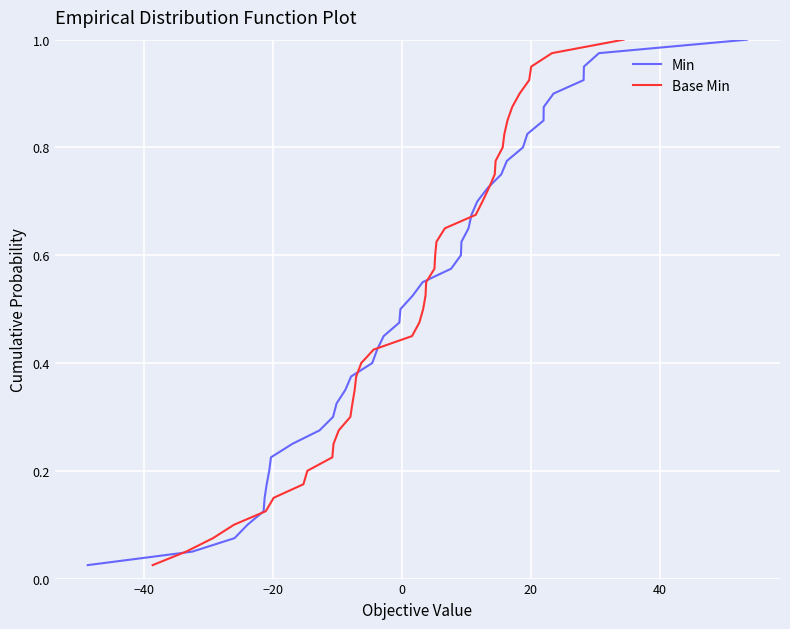

Is the value of Base Min at 34 greater than the value of Min at 11?

Yes